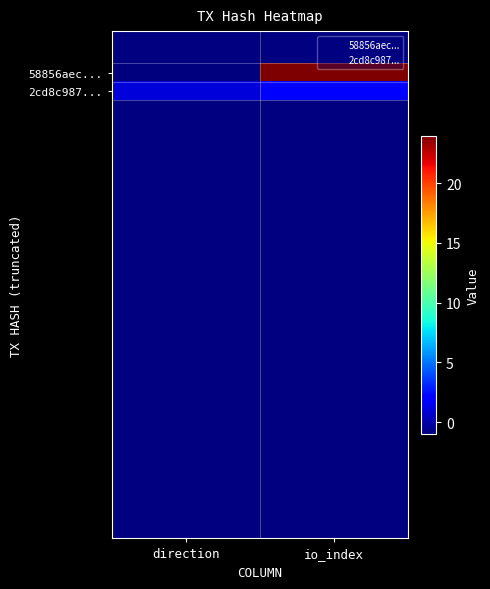

Which series has the largest range (max minus min)?

58856aec...